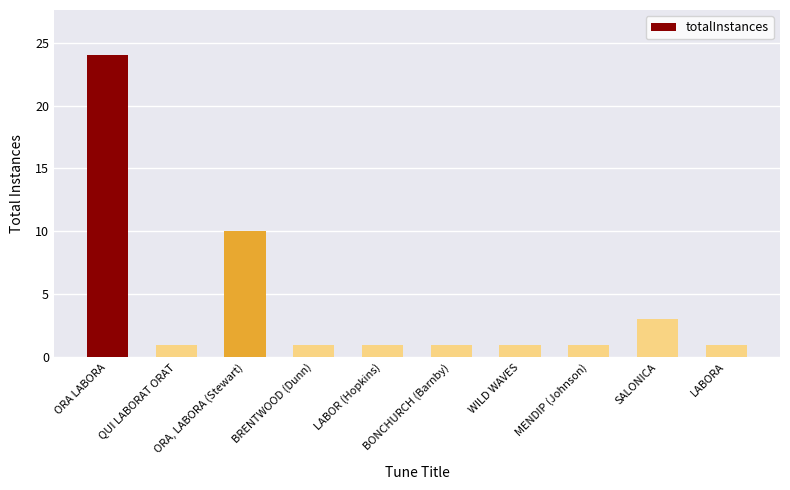

What is the maximum value shown in the chart?

24